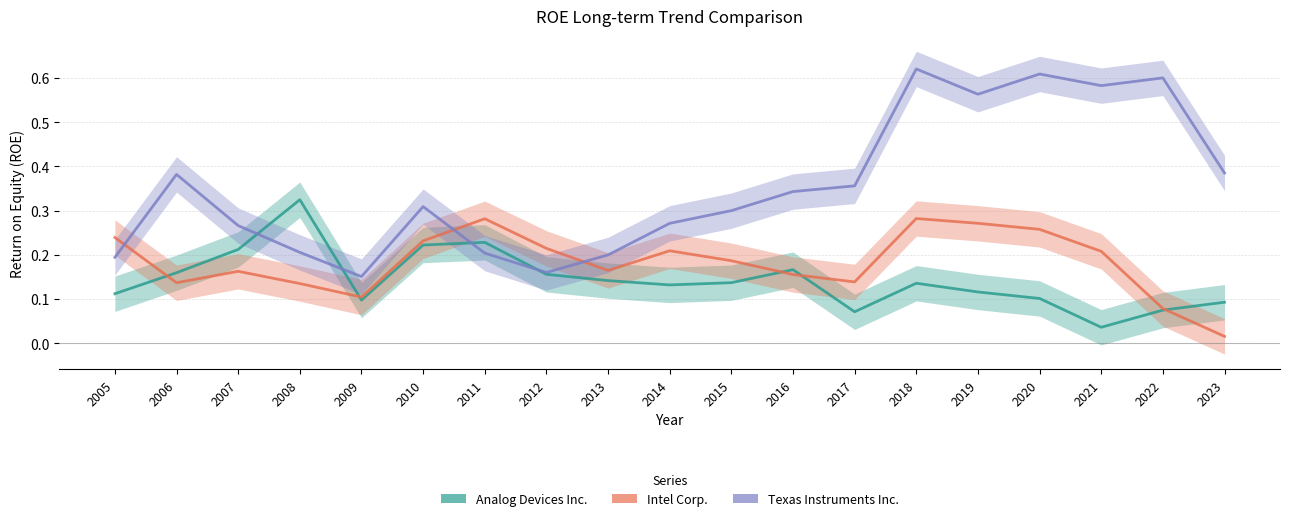

Rank the categories by Analog Devices Inc. value from lowest to highest.

2021, 2017, 2022, 2023, 2009, 2020, 2005, 2019, 2014, 2018, 2015, 2013, 2012, 2006, 2016, 2007, 2010, 2011, 2008